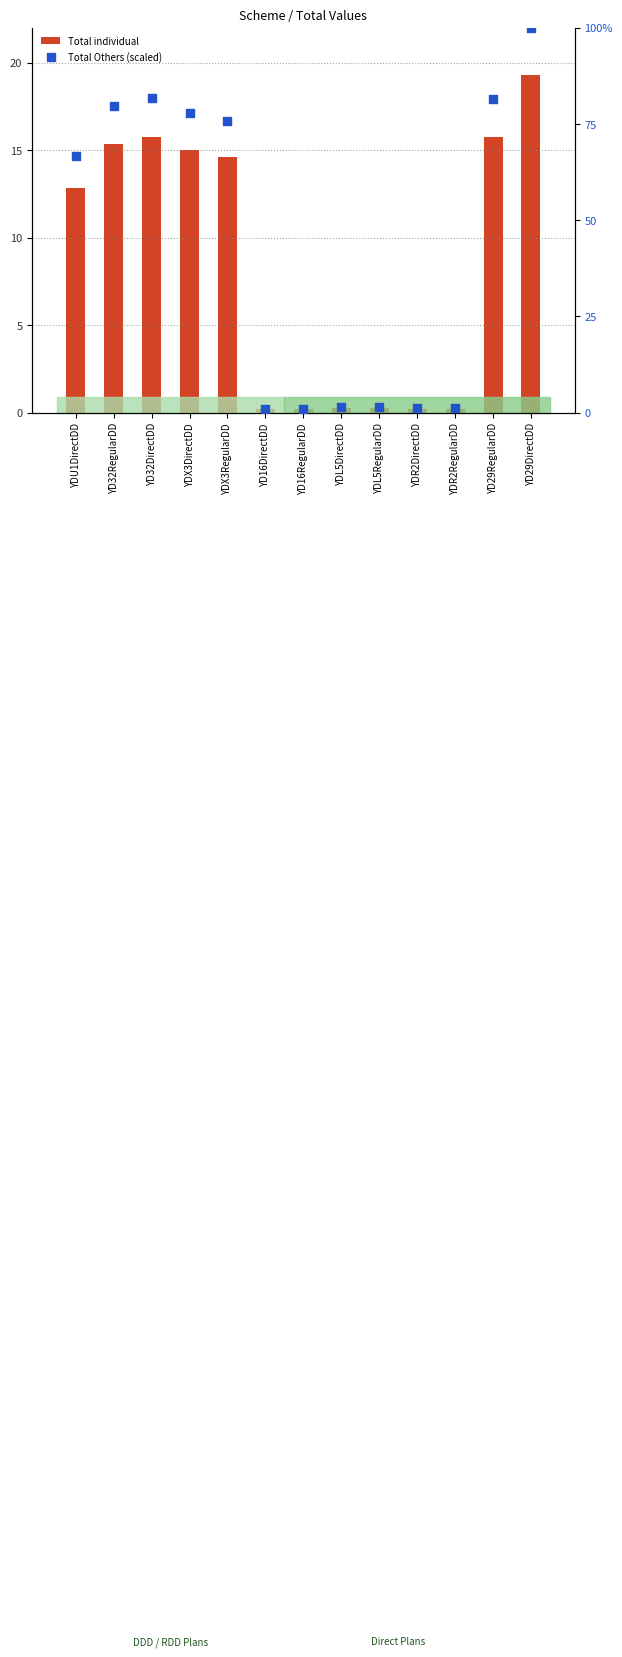

Which series reaches the maximum Y coordinate?

Total Others (scaled)